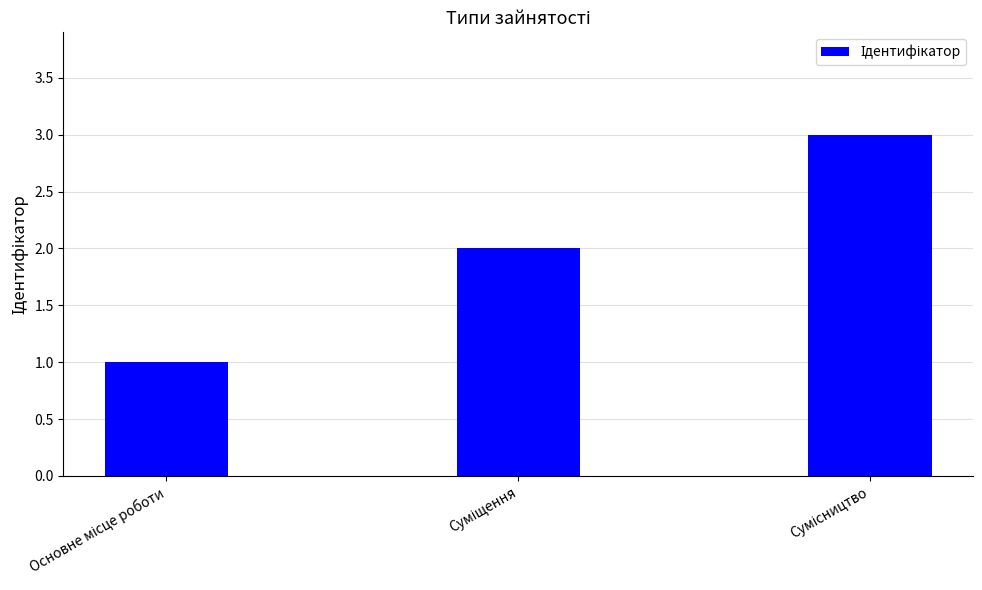

Count the values in the range 1 to 3.

3